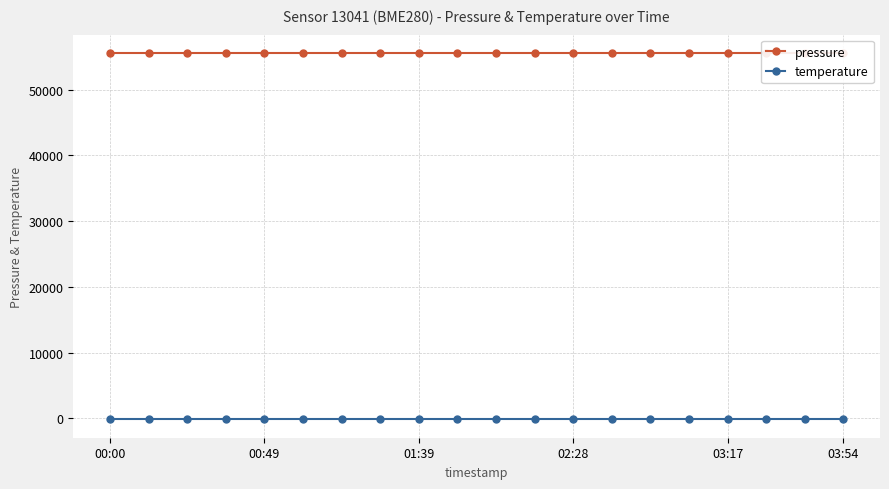

At 13, list the series in order from largest to smallest.

pressure, temperature